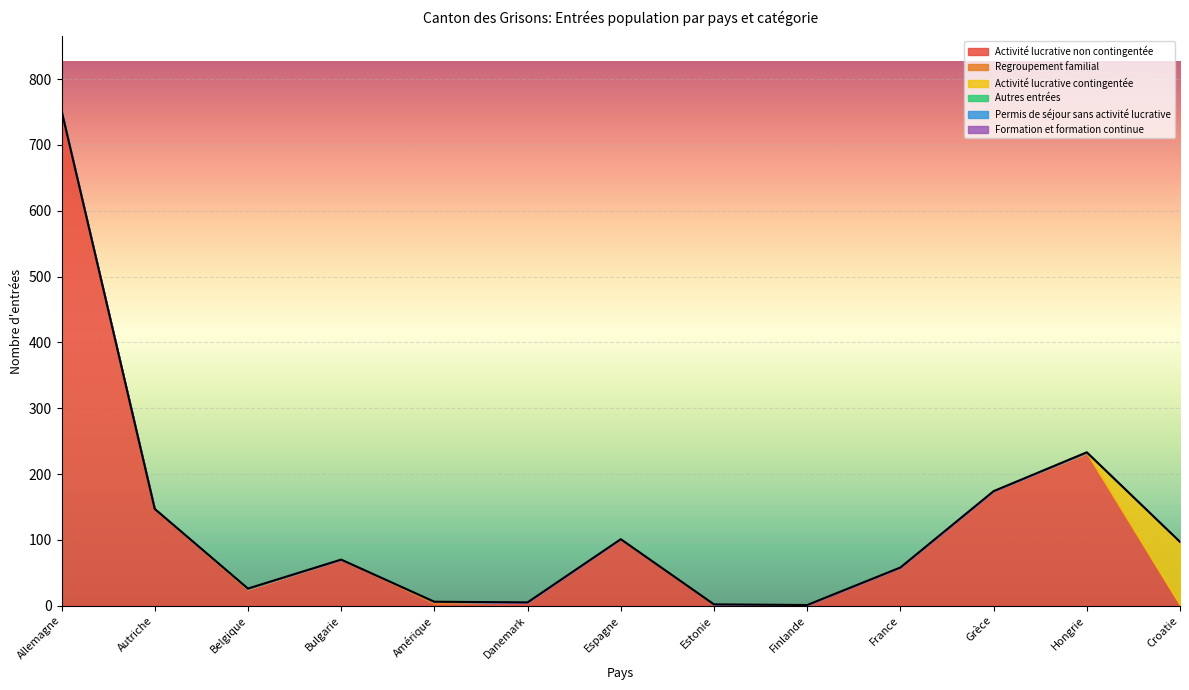

Which category has the highest value across all series?

Allemagne